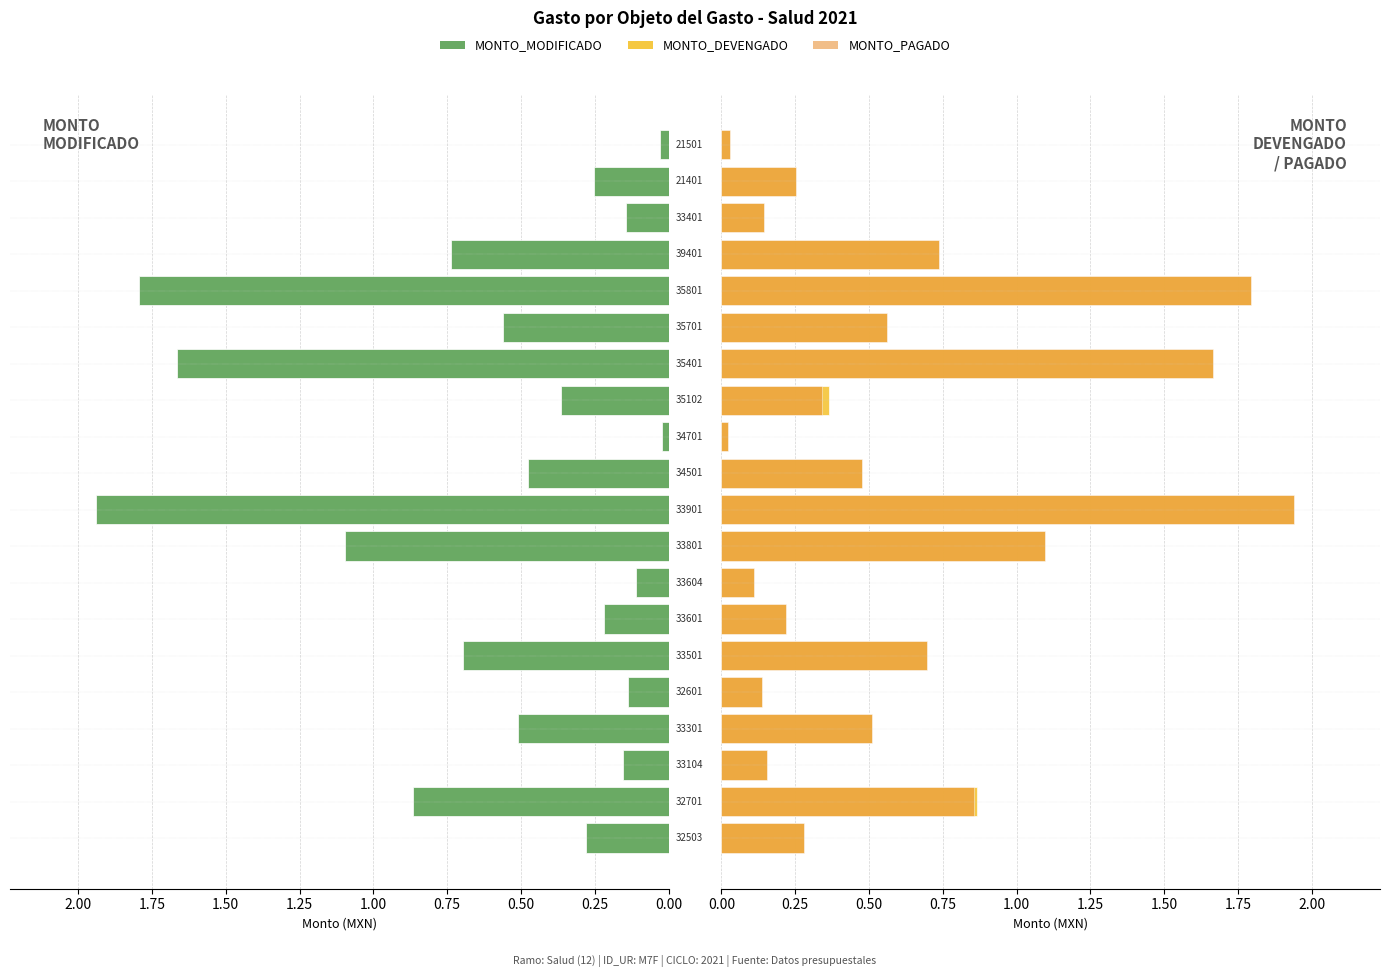

The MONTO_DEVENGADO series shows 0.6 at 12. True or false?

False